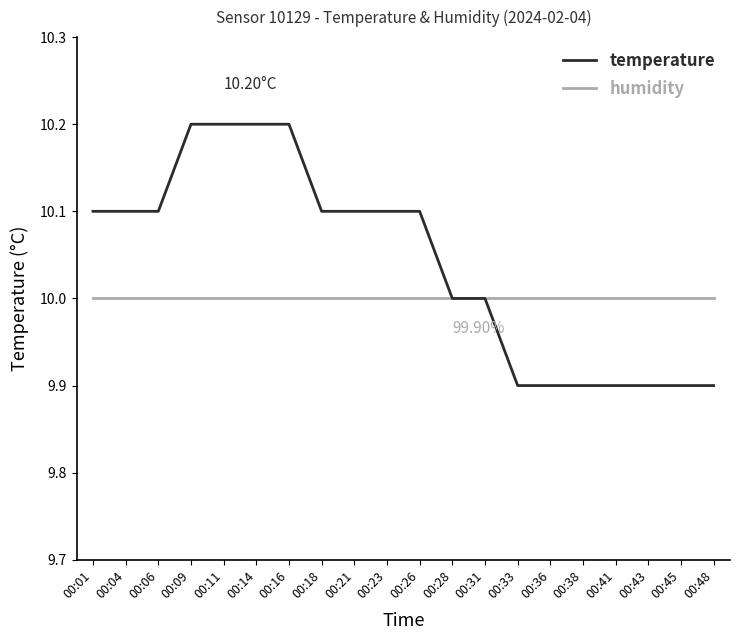

The temperature series shows 3.8 at 00:48. True or false?

False